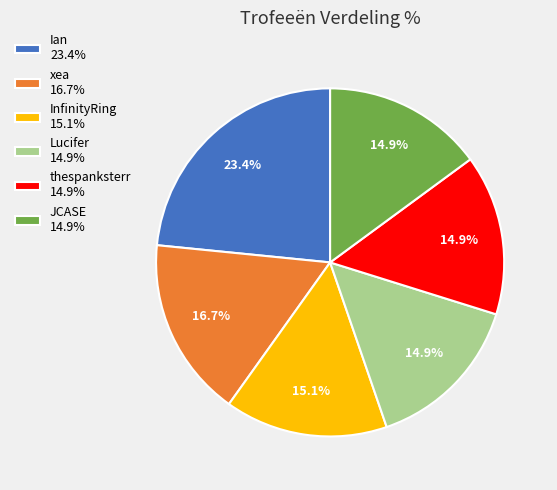

Is it true that thespanksterr is 15% of the pie?

True